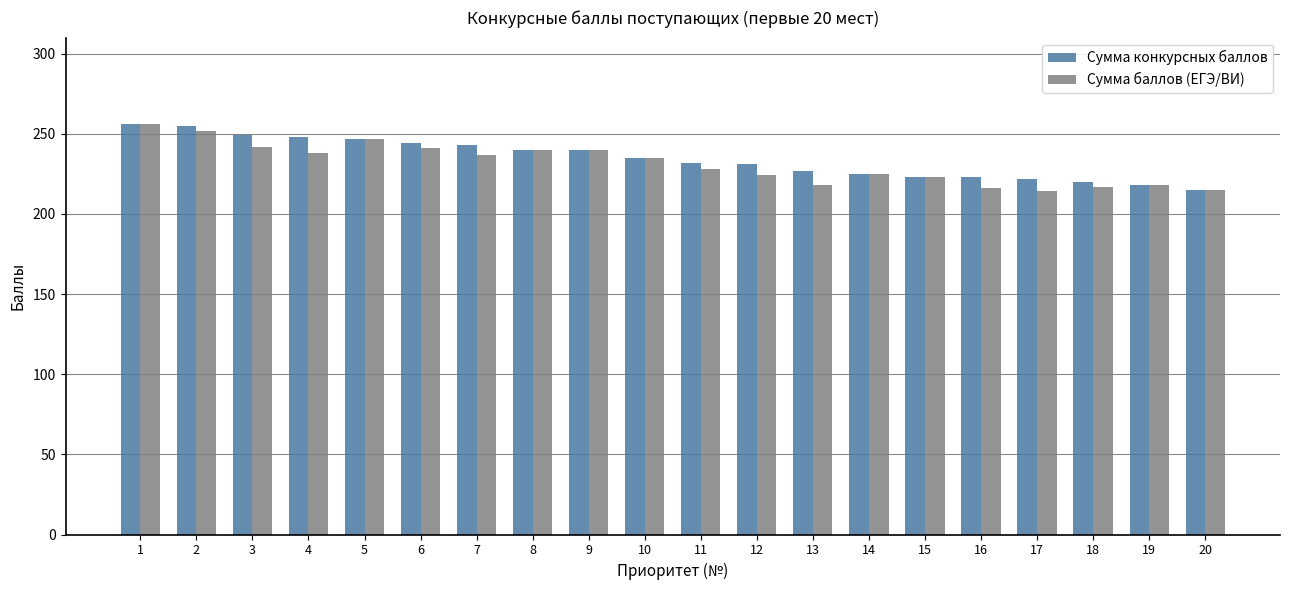

What value does the Сумма баллов (ЕГЭ/ВИ) series have at 10, to the nearest 10?

240